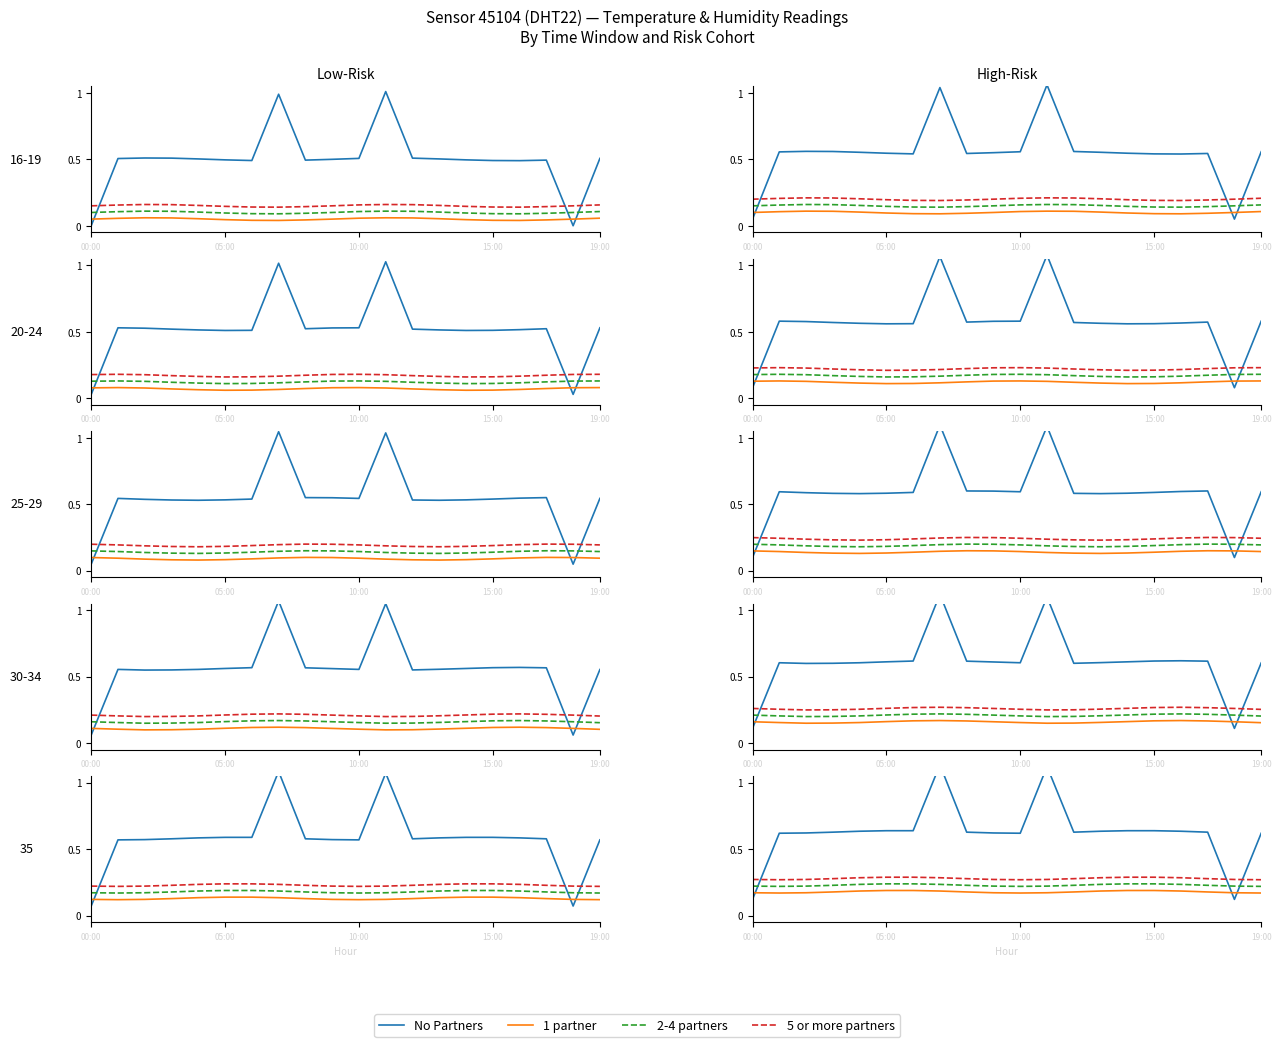

What is the label of the 6th point from the right?

14